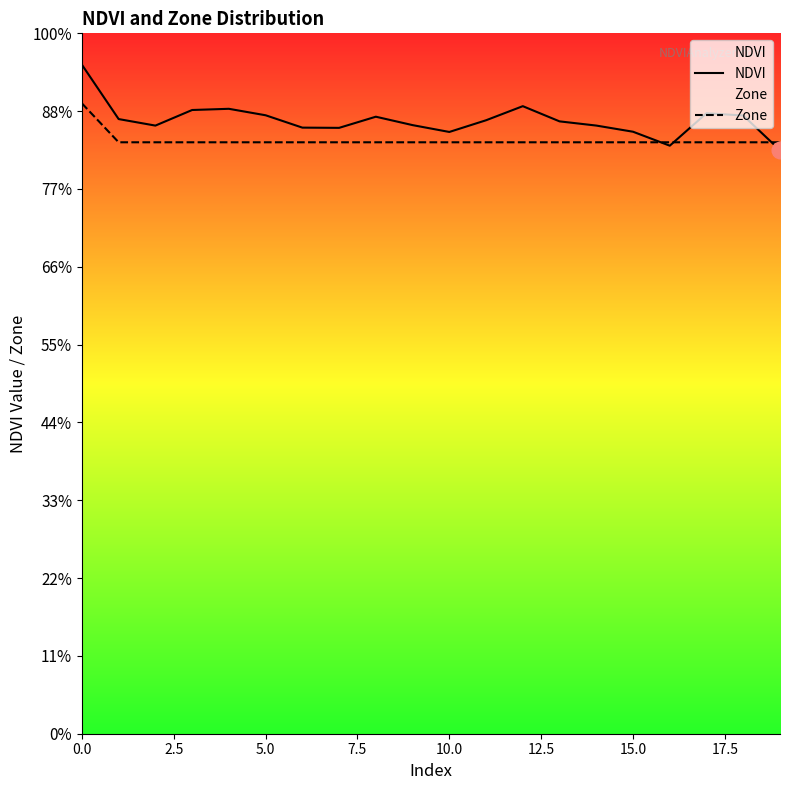

Rank the series at 7.5 from lowest to highest value.

Zone, NDVI